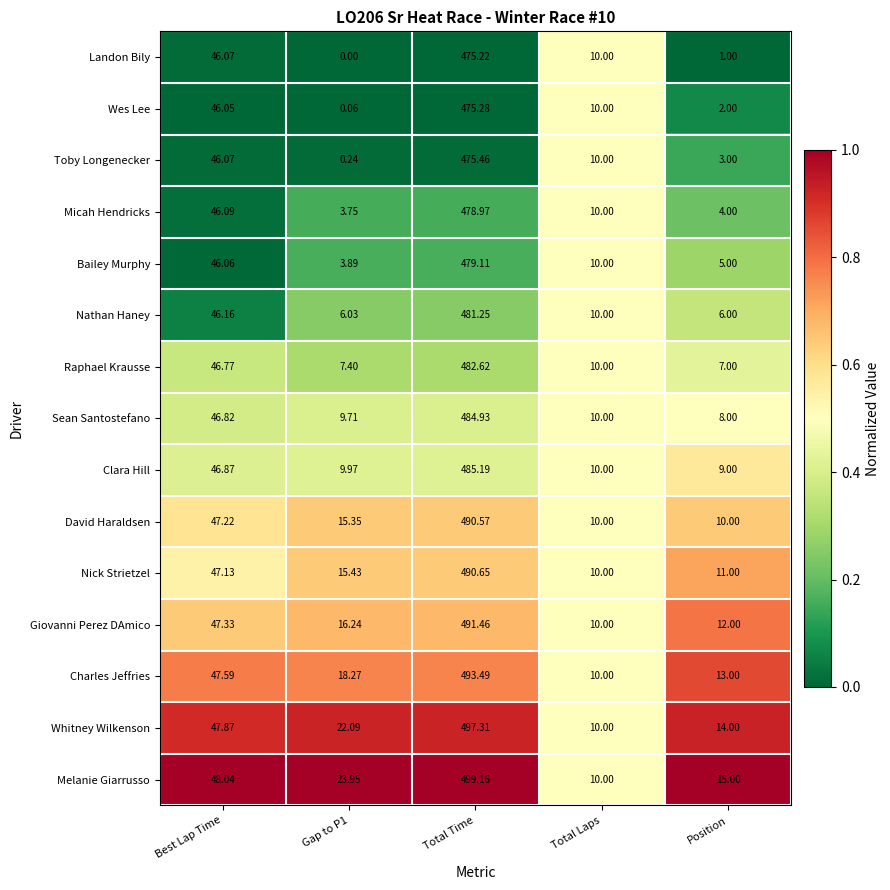

Which series has the largest total across all categories?

Melanie Giarrusso